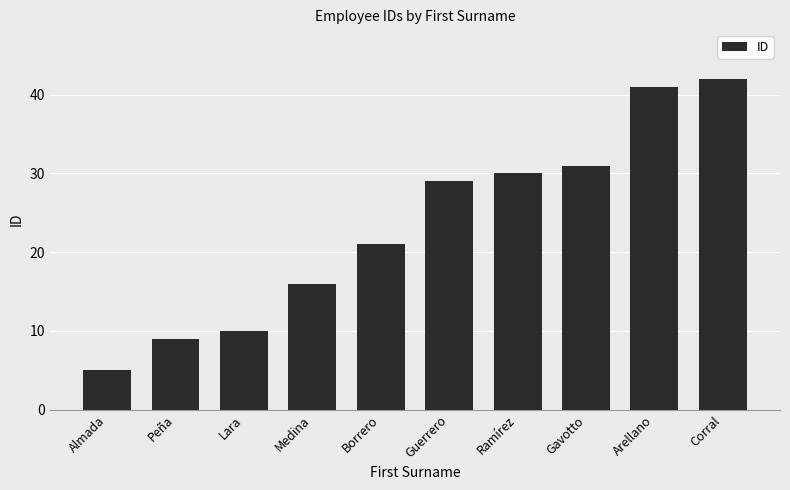

Read the value at Ramírez.

30